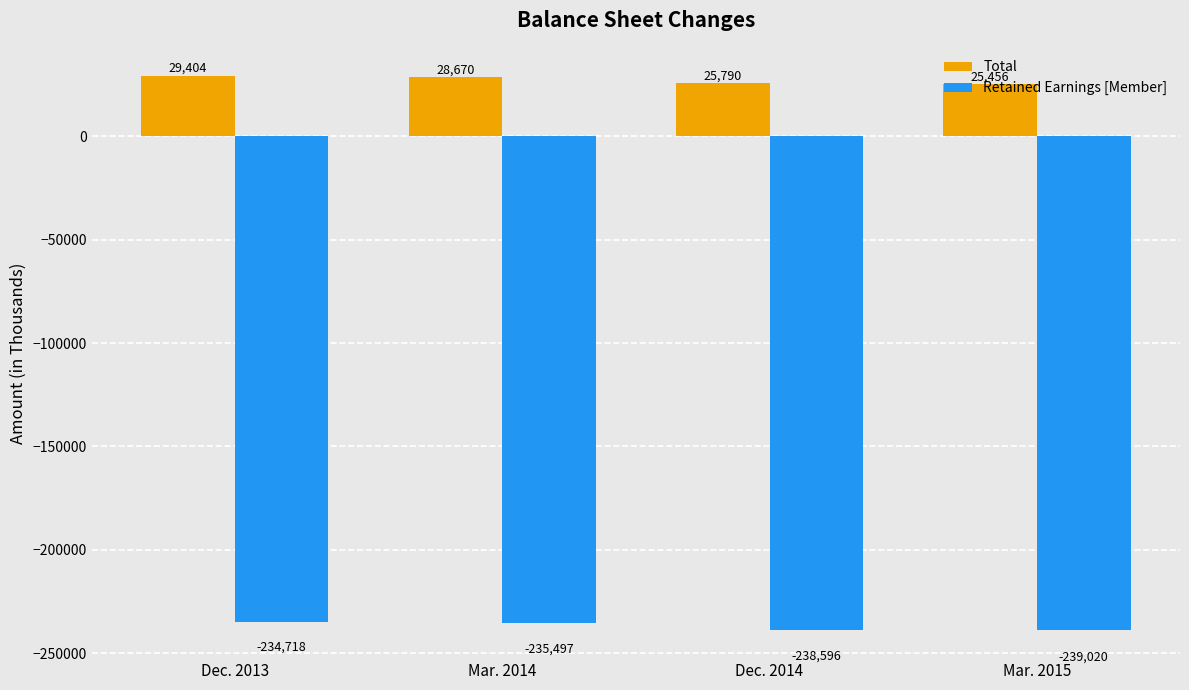

What is the maximum value shown in the chart?

29404